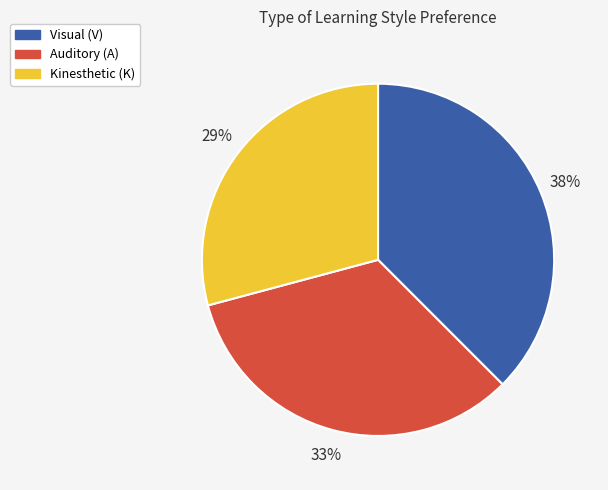

The Kinesthetic (K) slice represents 36% of the pie. True or false?

False